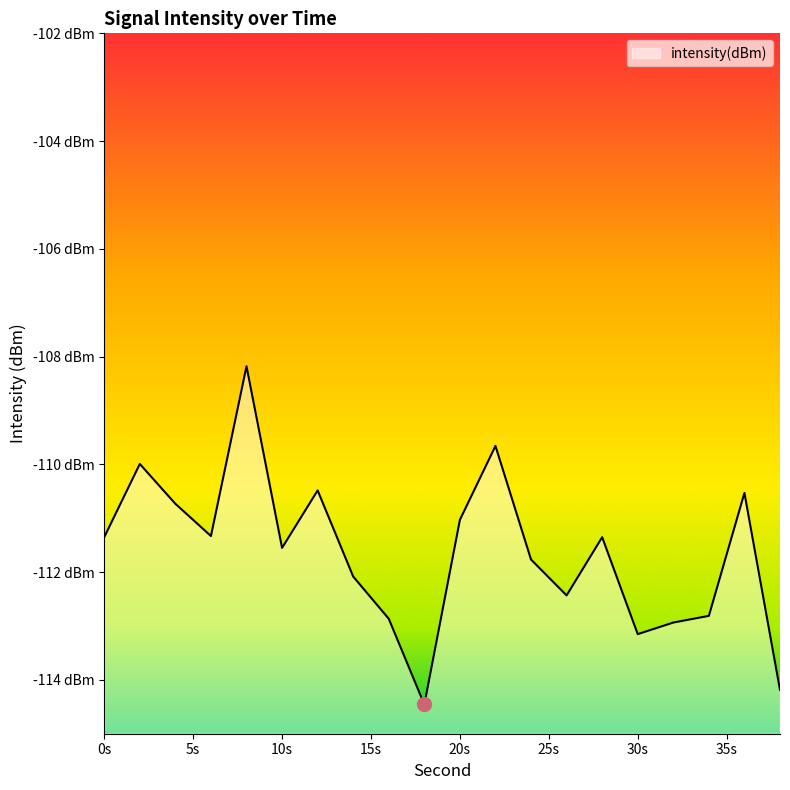

Count the number of data series in this chart.

1